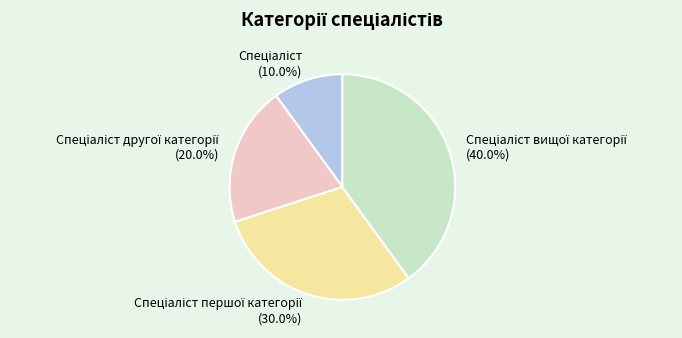

Does any single category account for the majority?

No